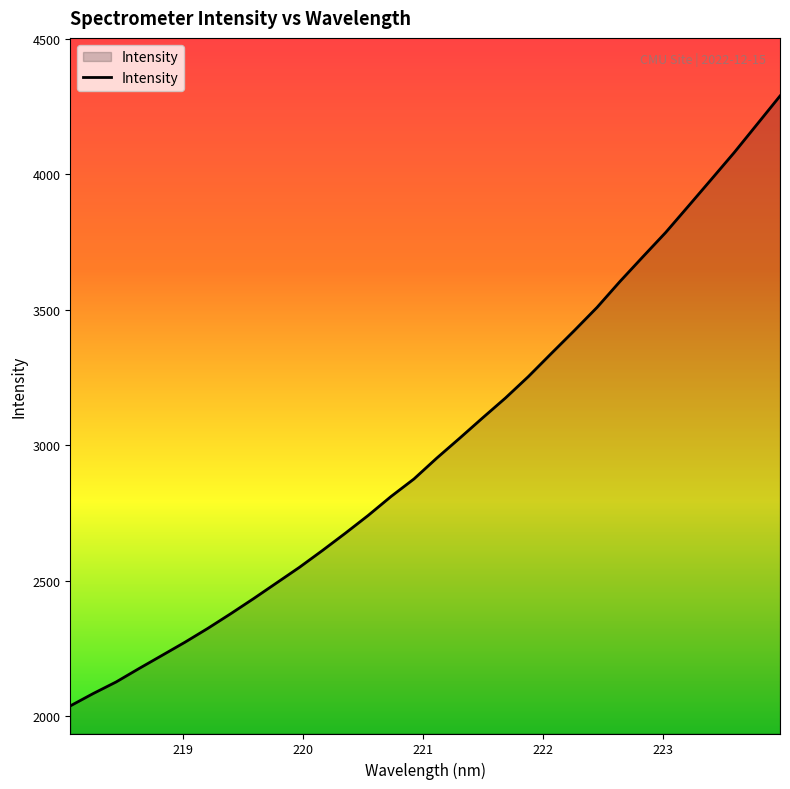

What is the difference between the maximum and minimum values?

2251.9